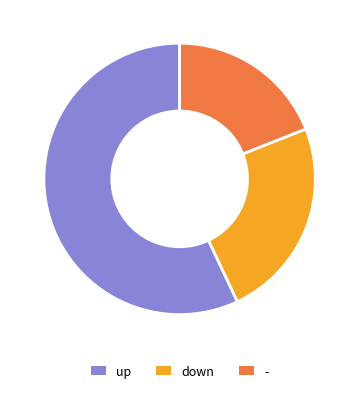

The up slice represents 57% of the pie. True or false?

True